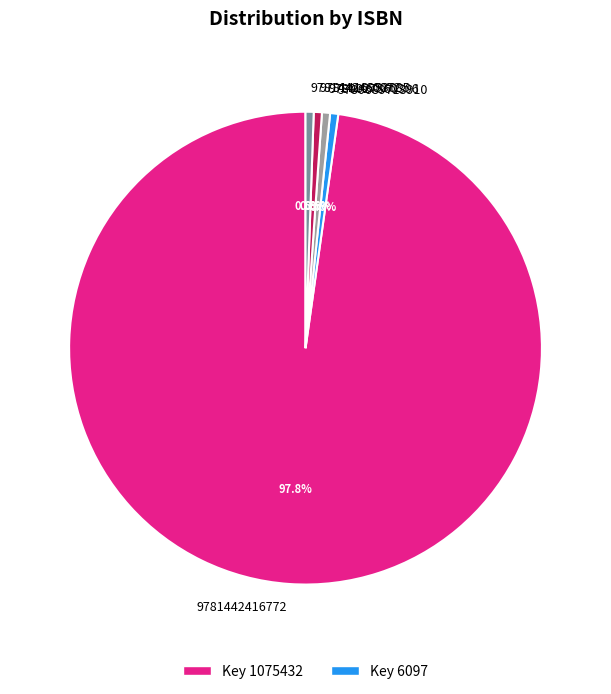

Between 9780027860306 and 9781442416772, which is larger?

9781442416772